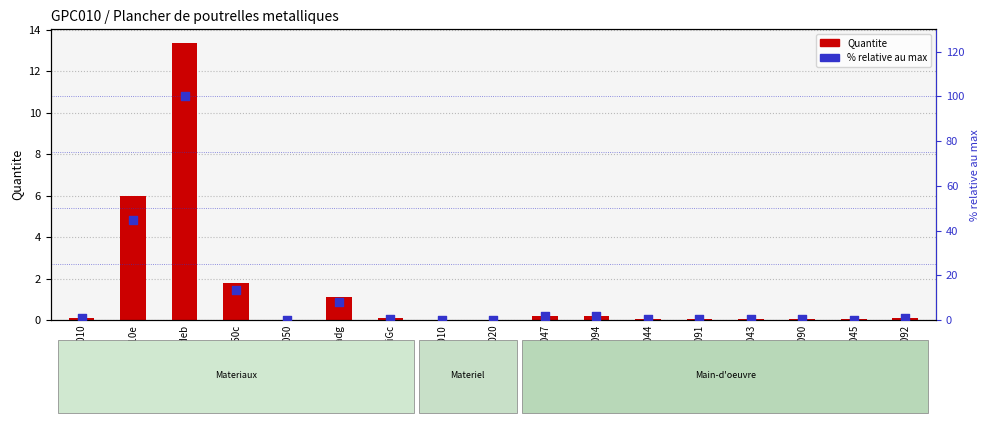

What are all the series names shown in the legend?

Quantite, % relative au max